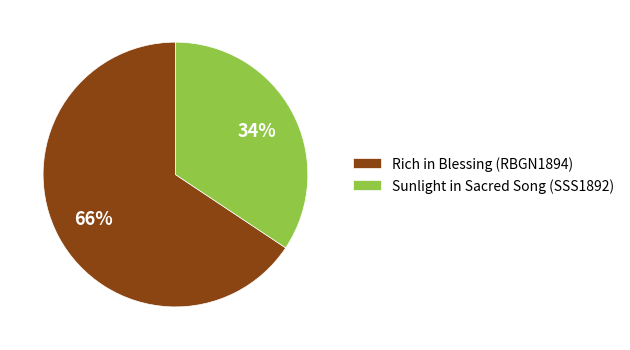

How many slices are in this pie chart?

2